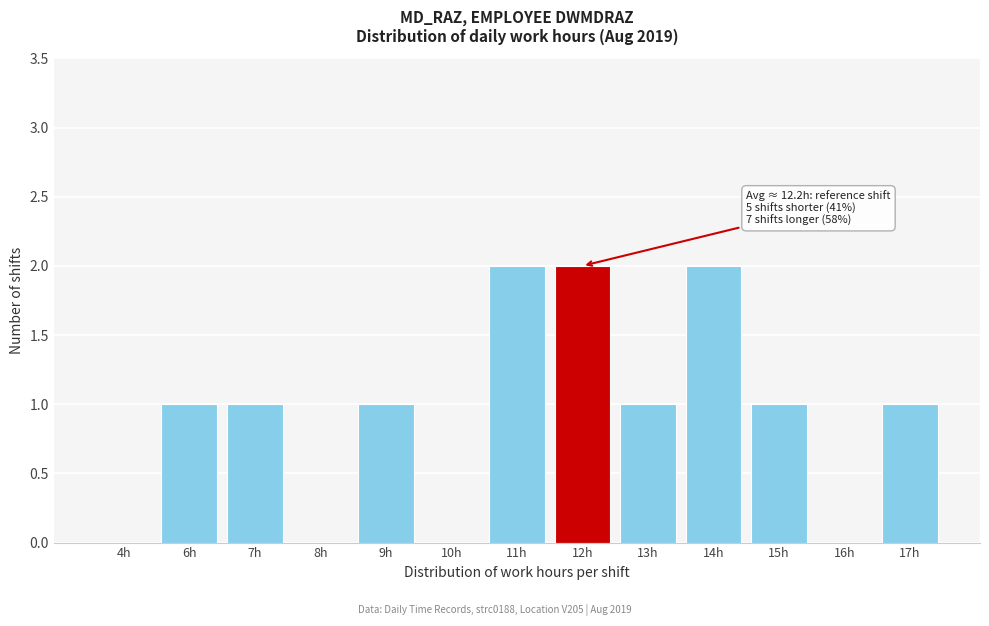

Reading left to right, transcribe all the data shown in this chart.

4h=0	6h=1	7h=1	8h=0	9h=1	10h=0	11h=2	12h=2	13h=1	14h=2	15h=1	16h=0	17h=1